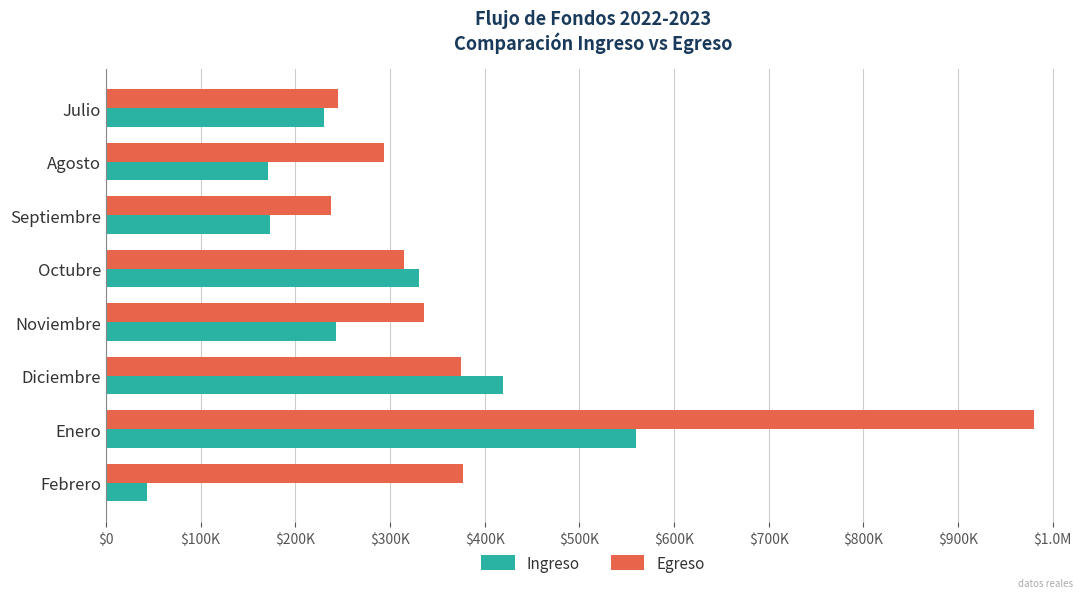

What are all the series names shown in the legend?

Ingreso, Egreso